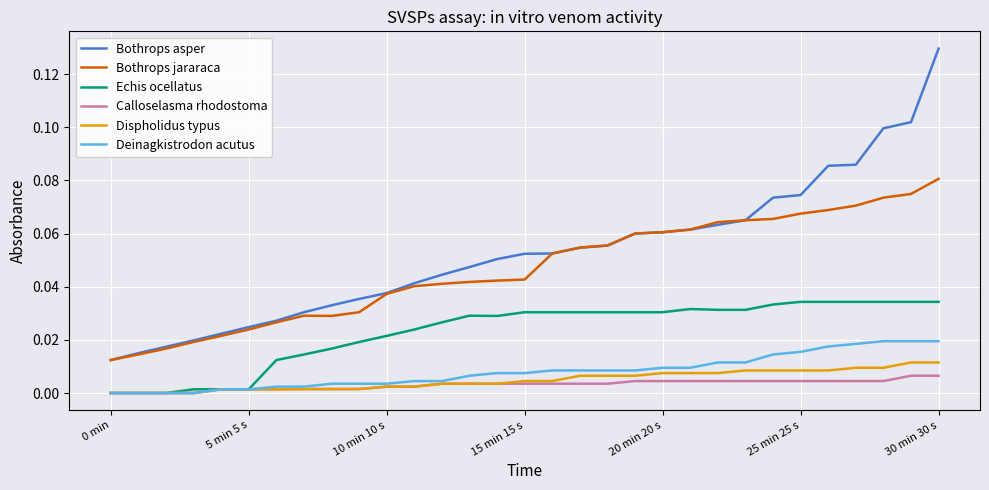

What are all the series names shown in the legend?

Bothrops asper, Bothrops jararaca, Echis ocellatus, Calloselasma rhodostoma, Dispholidus typus, Deinagkistrodon acutus